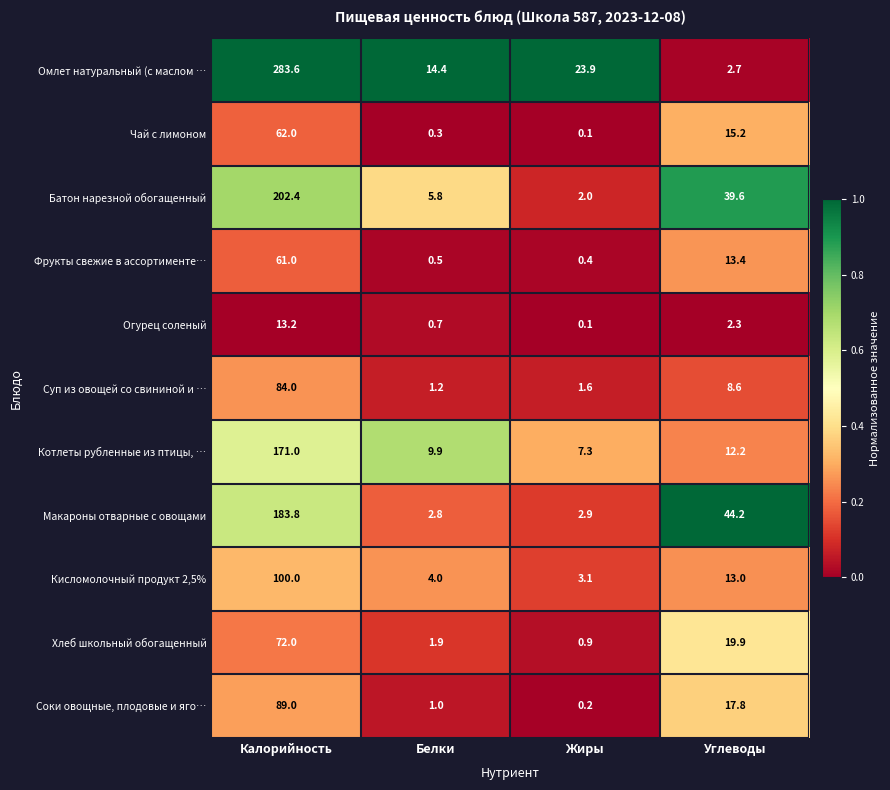

Which series has the widest spread of values?

Омлет натуральный (с маслом …